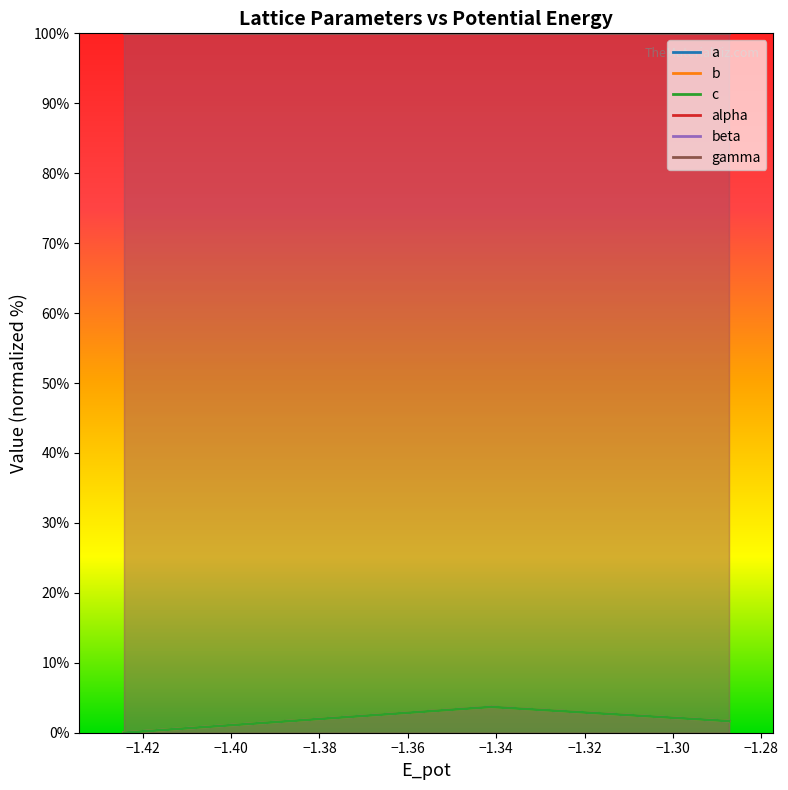

Where is the first local maximum for b?

−1.40